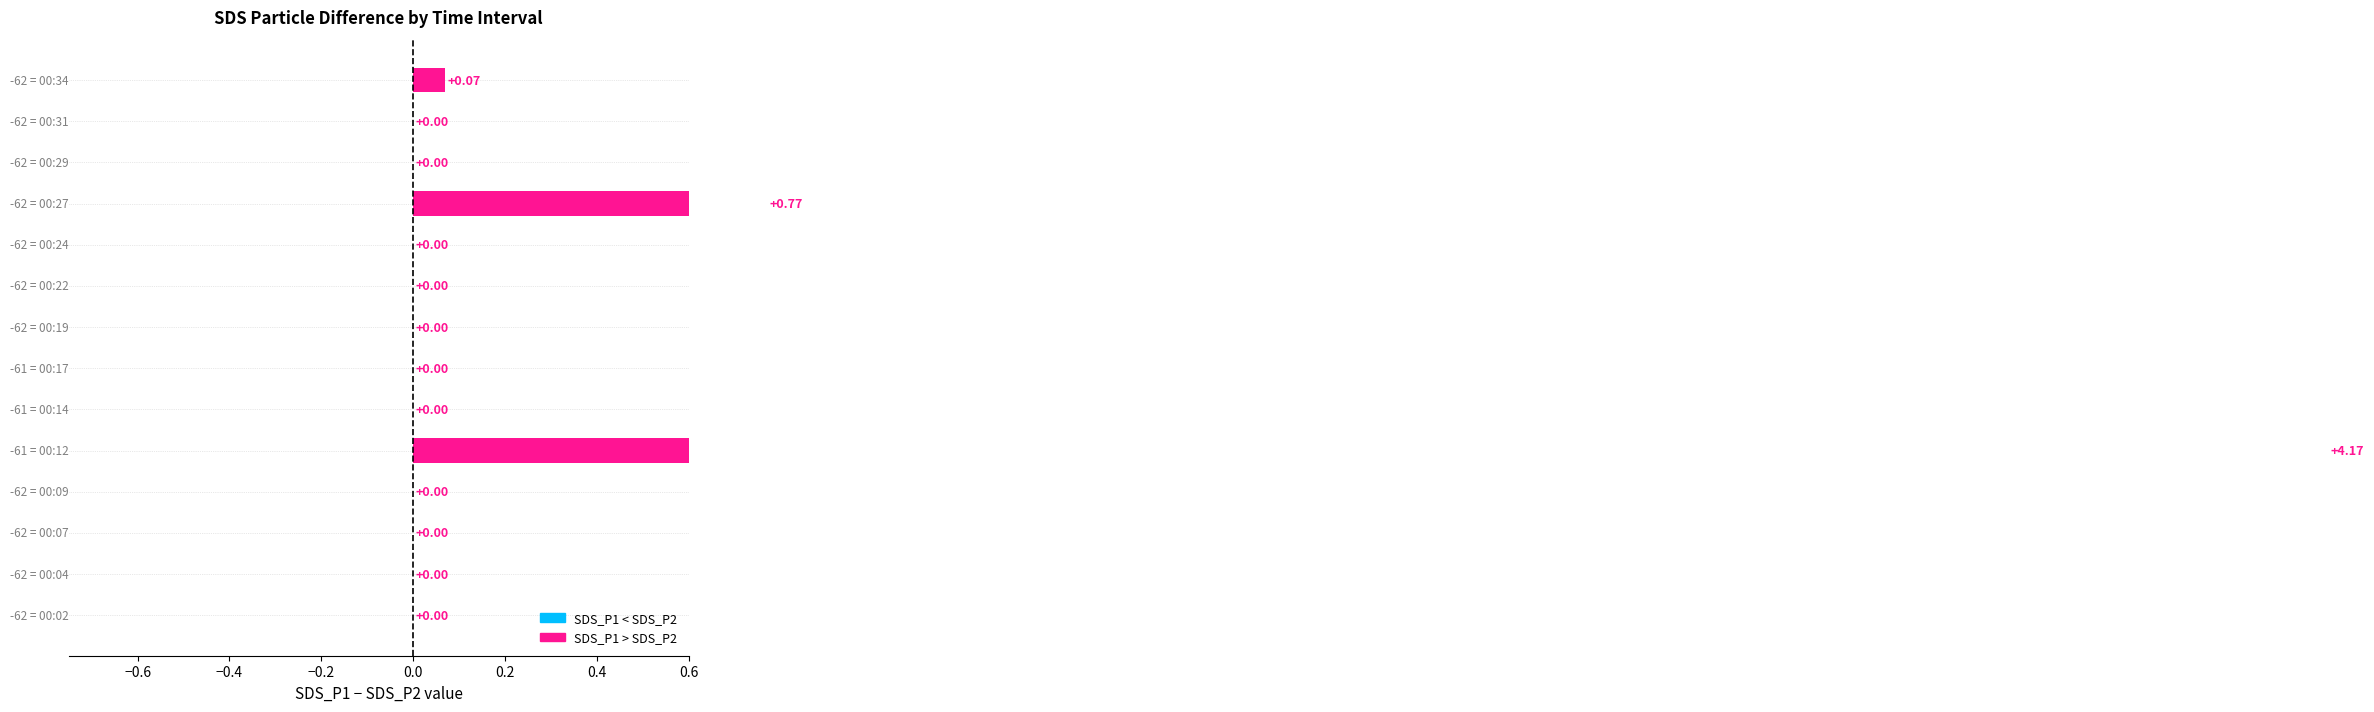

What is the difference between the maximum and minimum values?

4.2